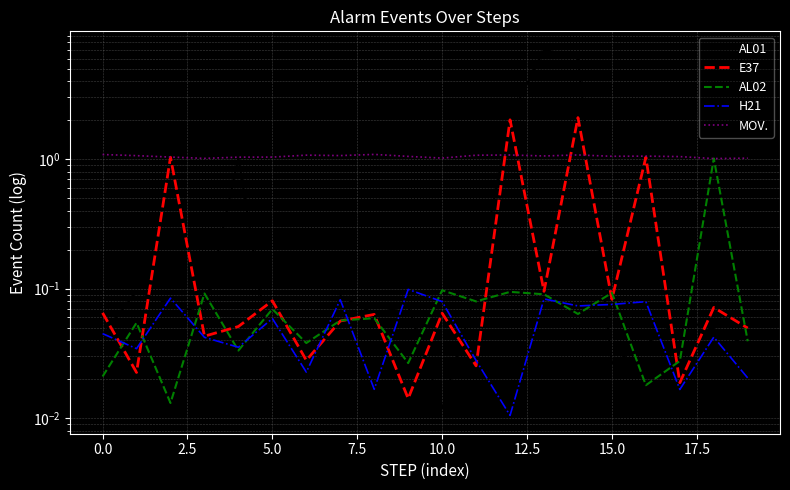

Which series has the widest spread of values?

AL01